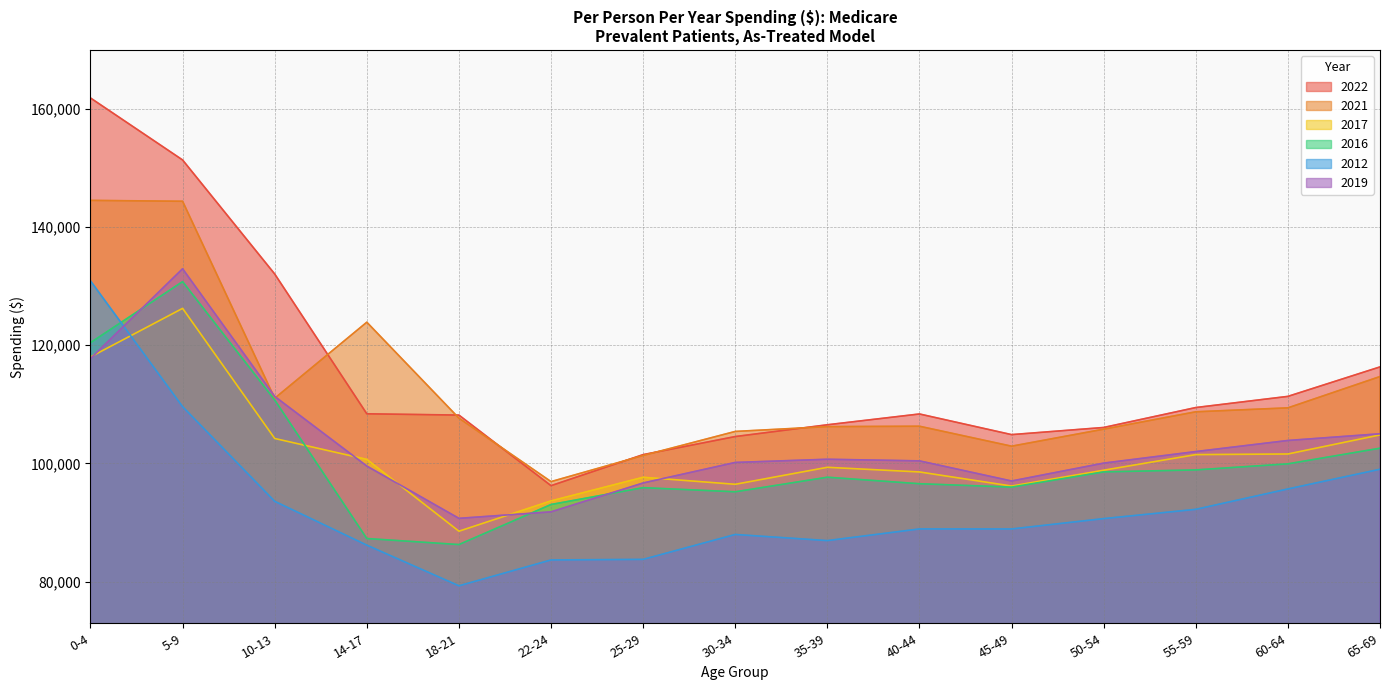

At how many categories does at least one series exceed 79293?

15